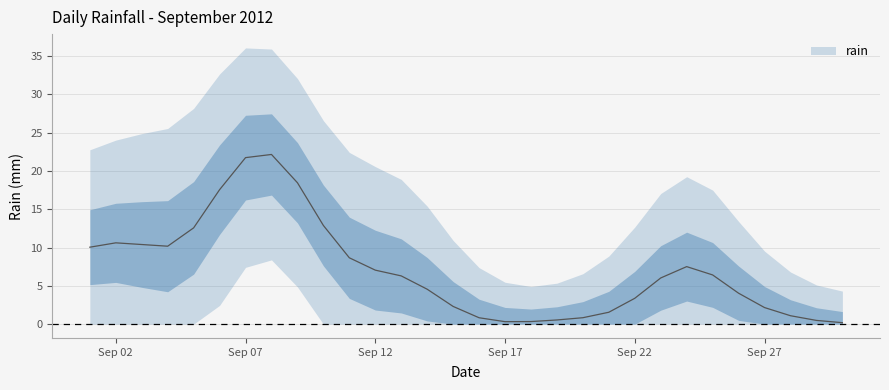

What value does the data have at 2012-09-20?

2.0